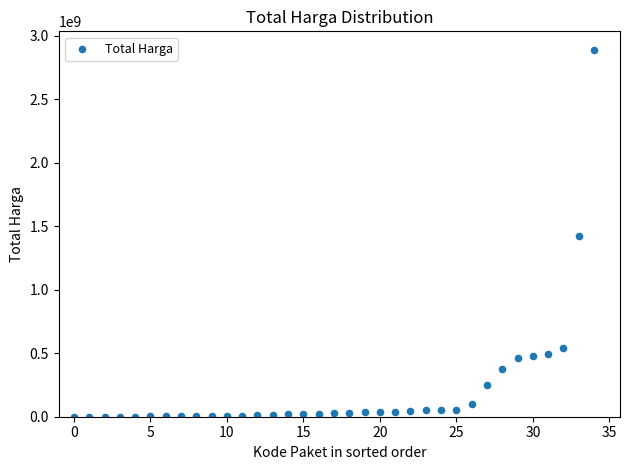

What is the range of Y values (max minus min)?

2892044000